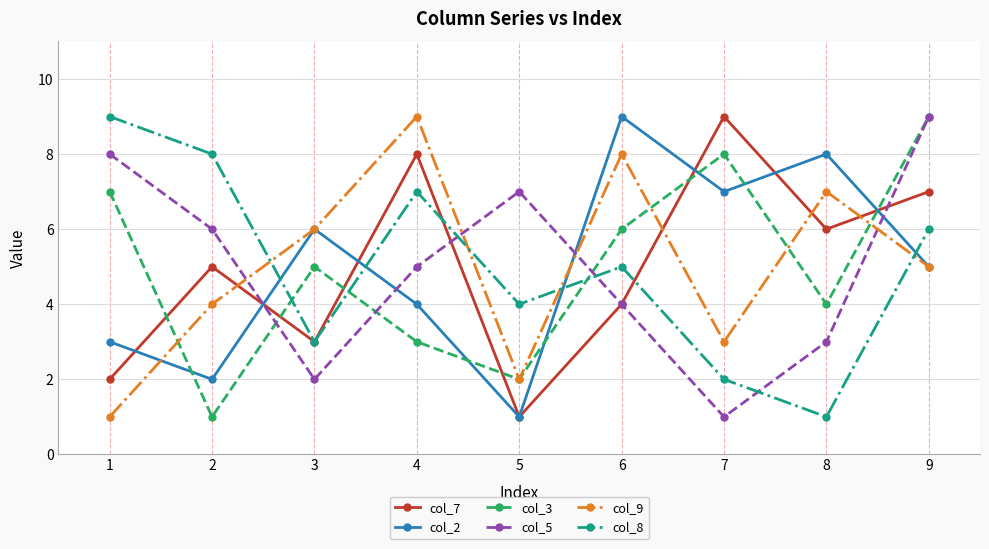

How many data points does each series have?

9